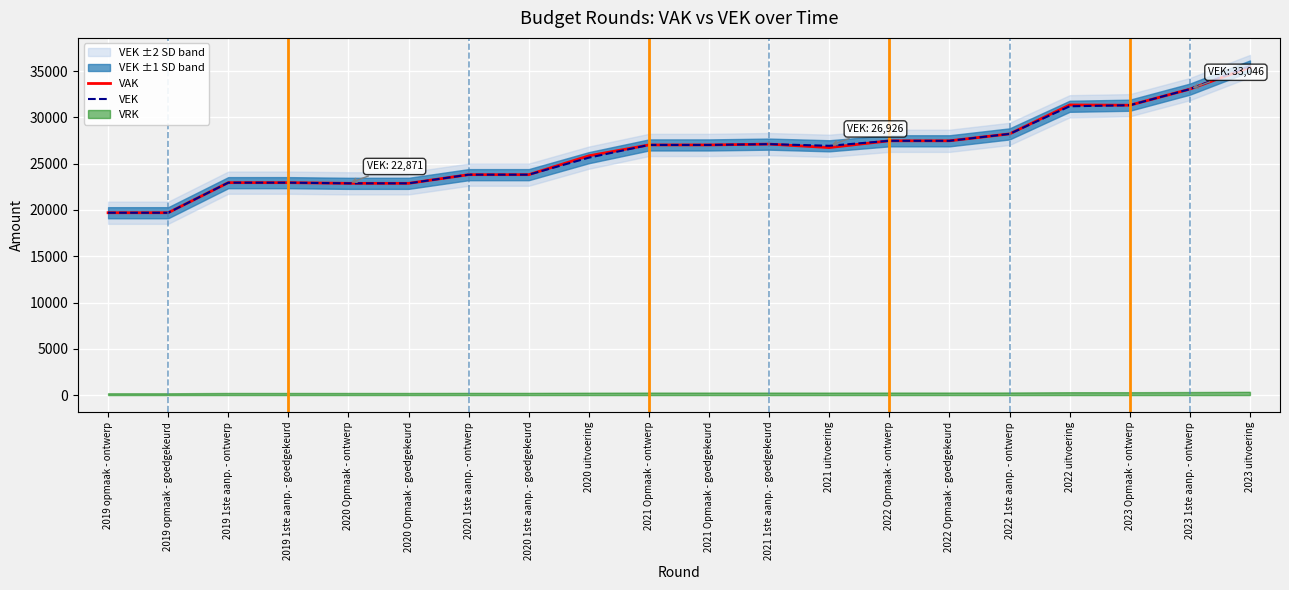

True or false: VEK and VAK cross at least once.

False